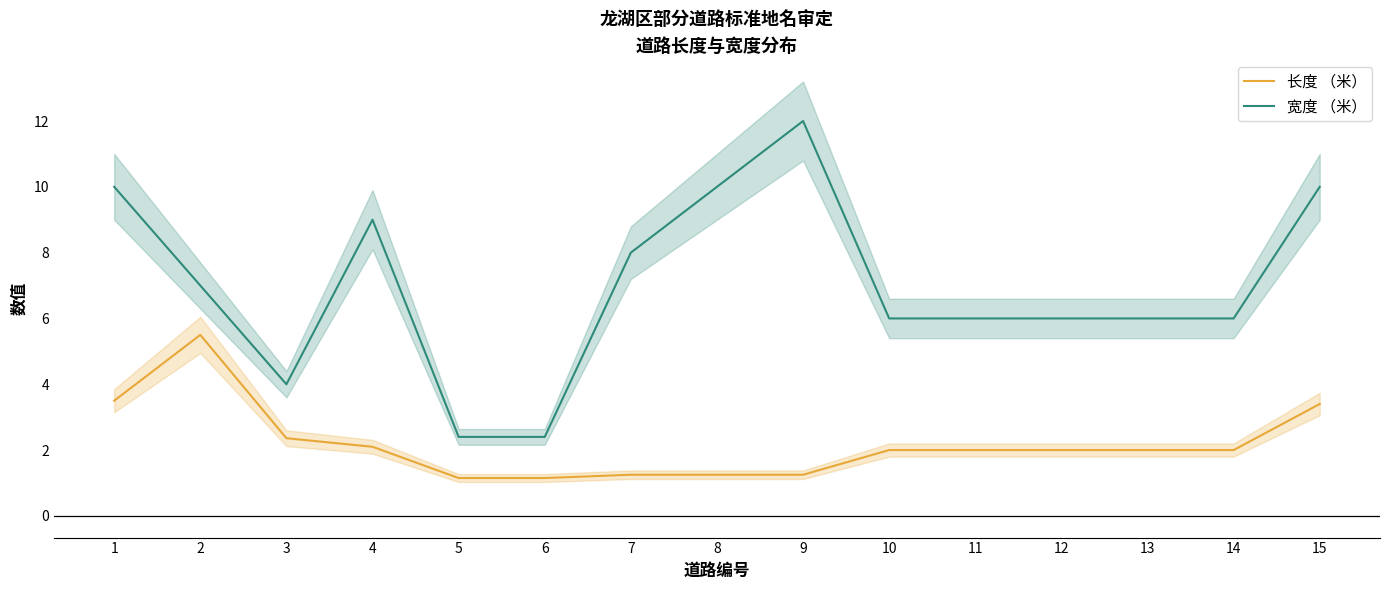

True or false: 长度 （米） has a value of 1.2 at 9.

True